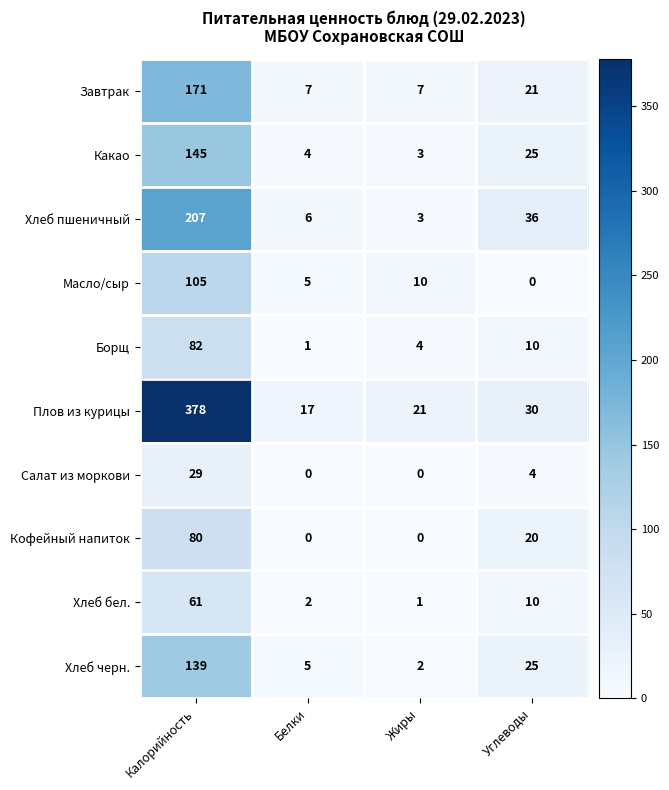

What is the sum of the Кофейный напиток values at Углеводы and Калорийность?

100